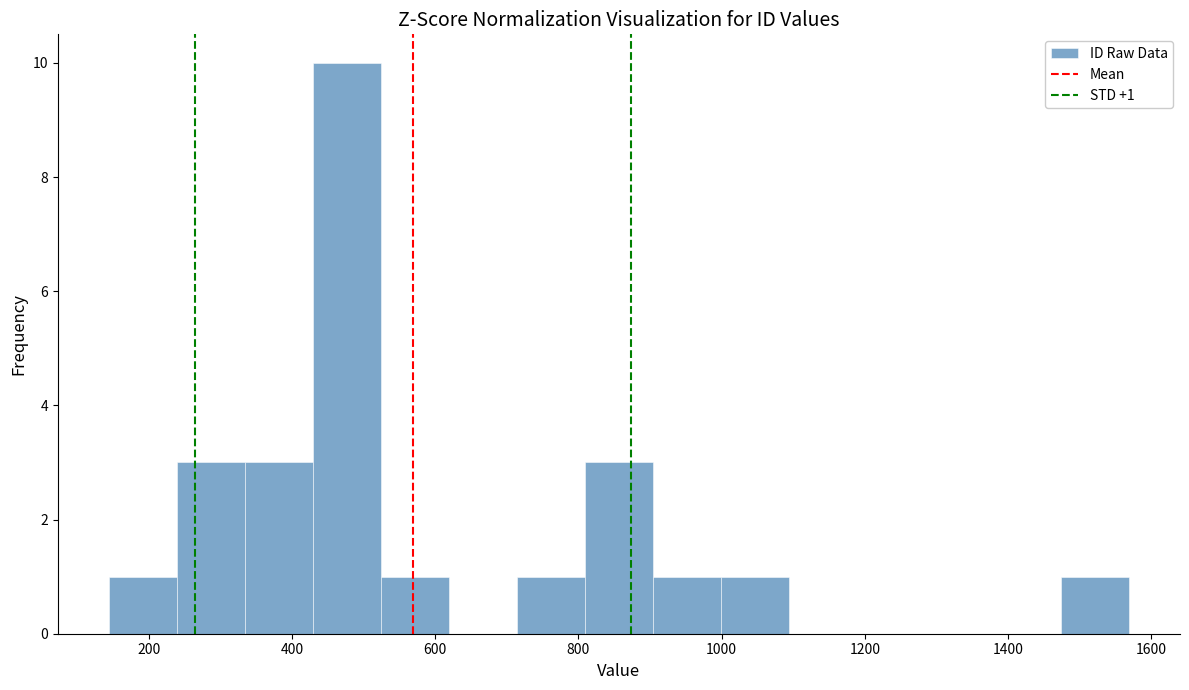

Which range on the x-axis has the tallest bar?

420 to 520